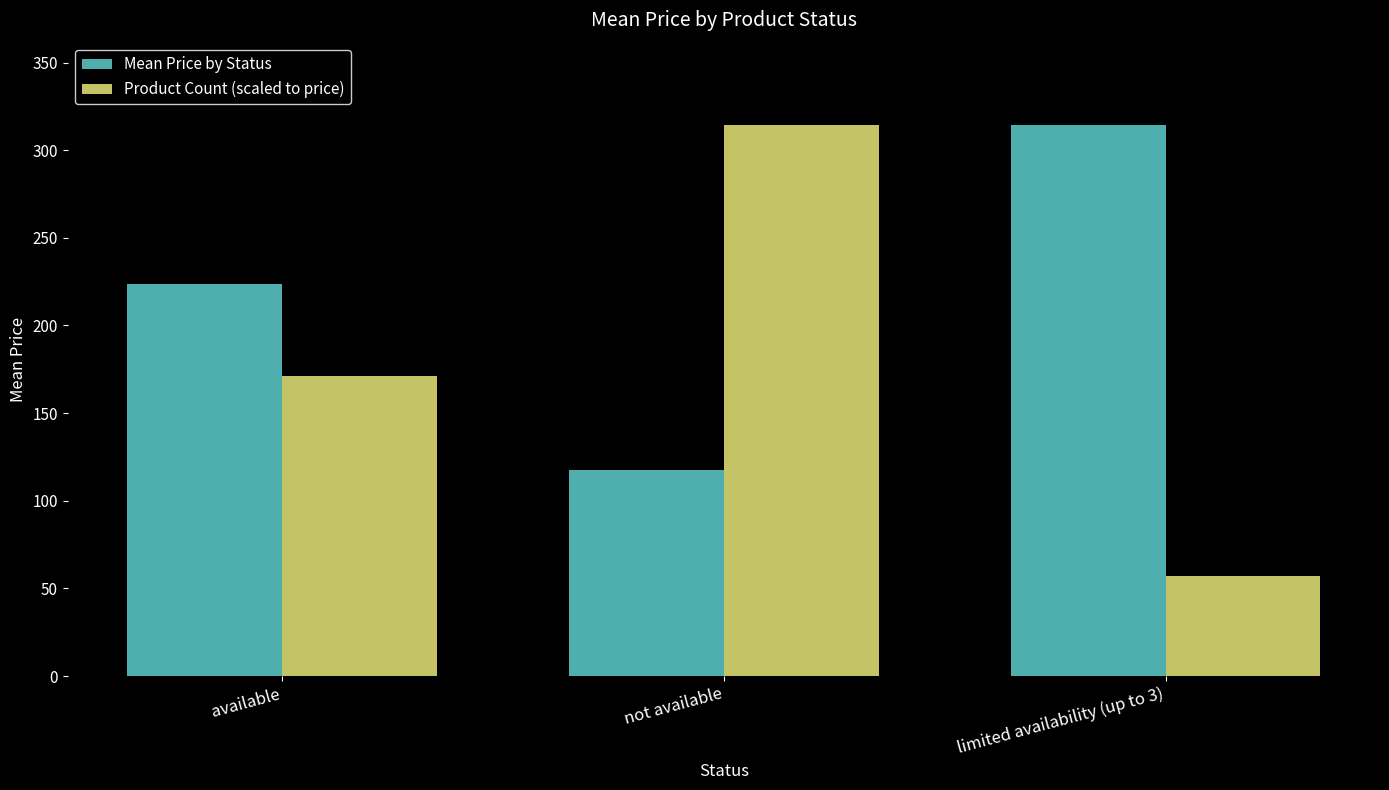

At which category is the sum across all series the highest?

not available